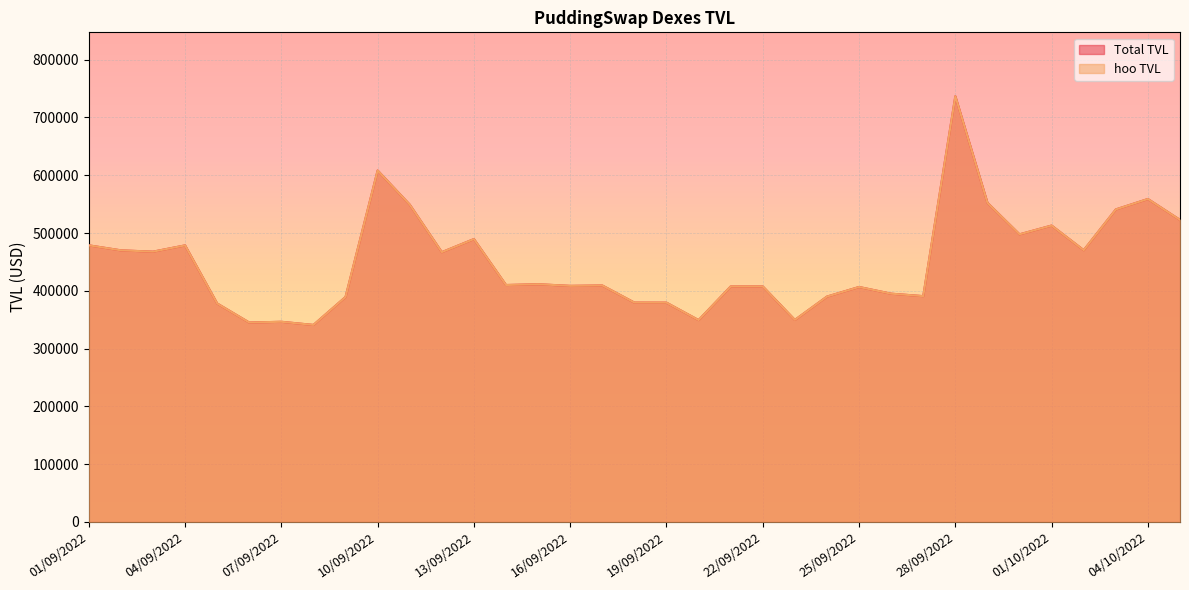

At 23/09/2022, list the series in order from smallest to largest.

Total TVL, hoo TVL